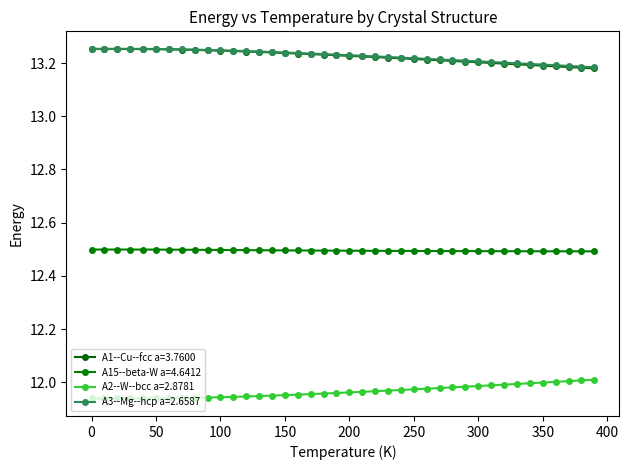

Does the chart have visible grid lines?

No